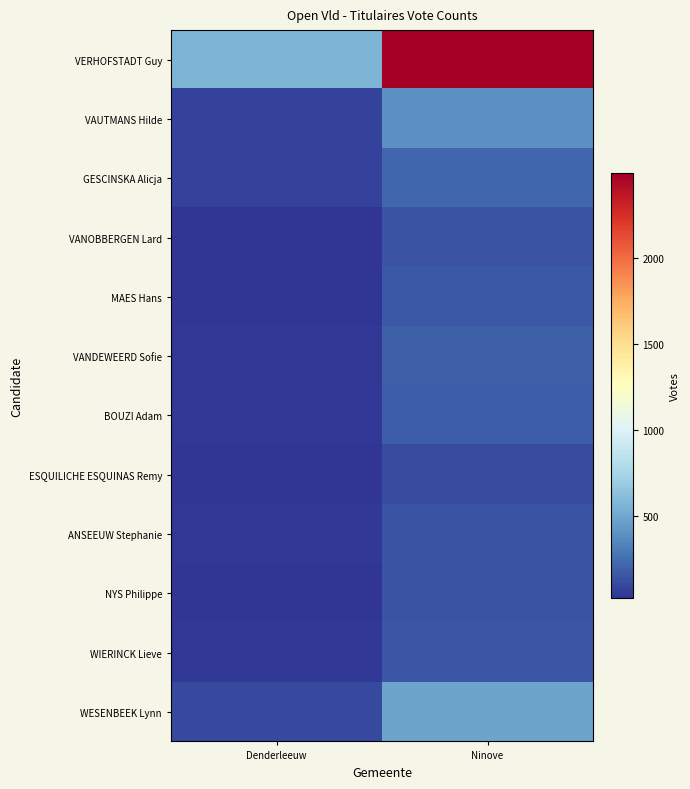

Rank the series at Denderleeuw from highest to lowest value.

VERHOFSTADT Guy, WESENBEEK Lynn, VAUTMANS Hilde, GESCINSKA Alicja, VANDEWEERD Sofie, ANSEEUW Stephanie, WIERINCK Lieve, BOUZI Adam, NYS Philippe, MAES Hans, VANOBBERGEN Lard, ESQUILICHE ESQUINAS Remy